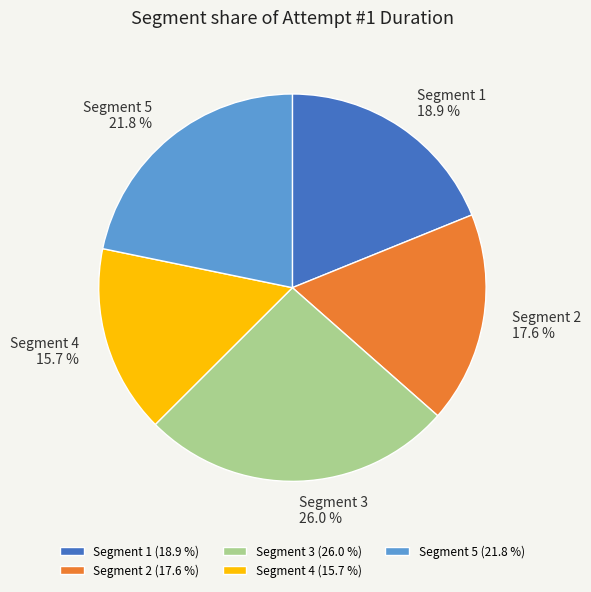

Does any single category account for the majority?

No